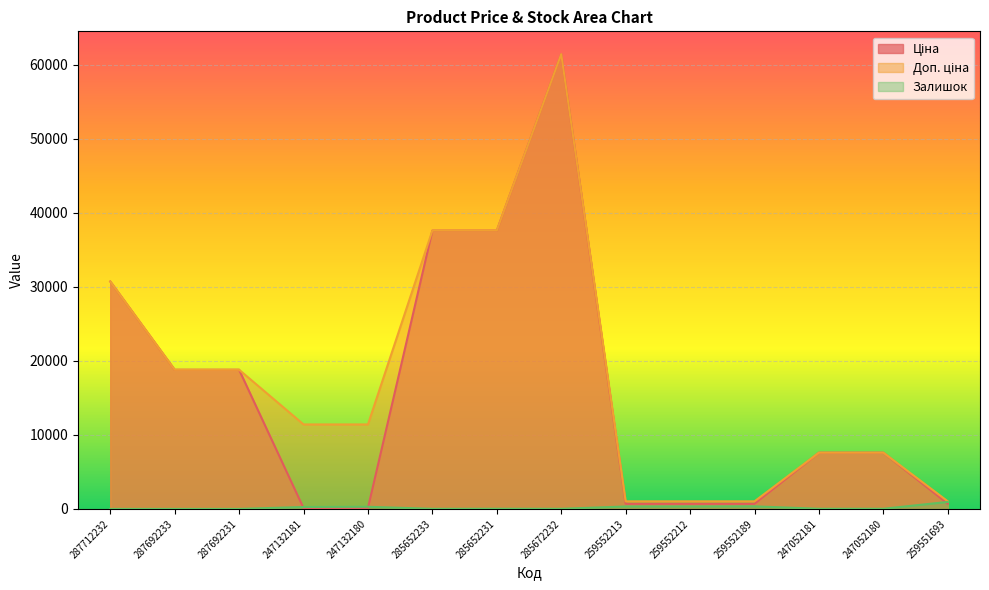

What is the average value of the Ціна series?

15937.7